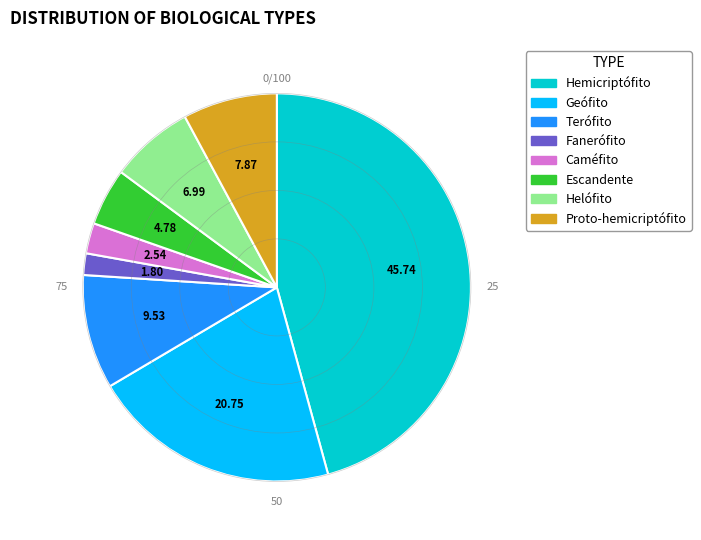

How many slices are in this pie chart?

8